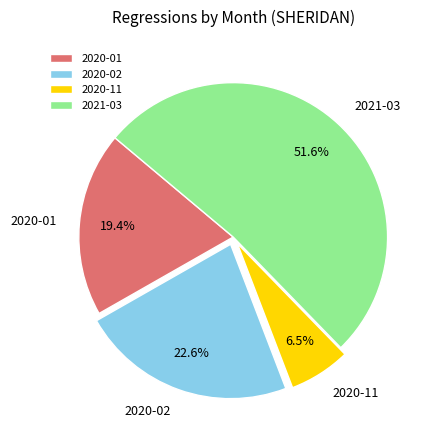

To the nearest percent, what is the difference between the 2021-03 and 2020-11 slice percentages?

45%